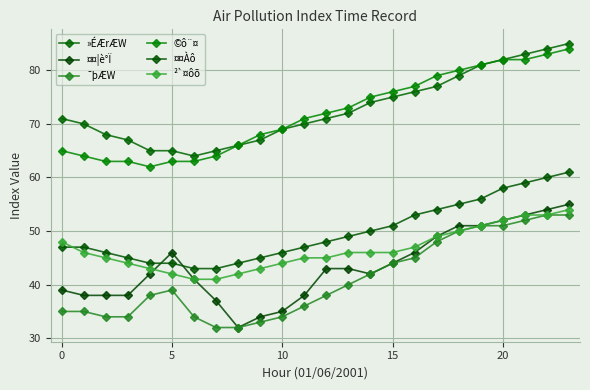

At which category is the sum across all series the highest?

23